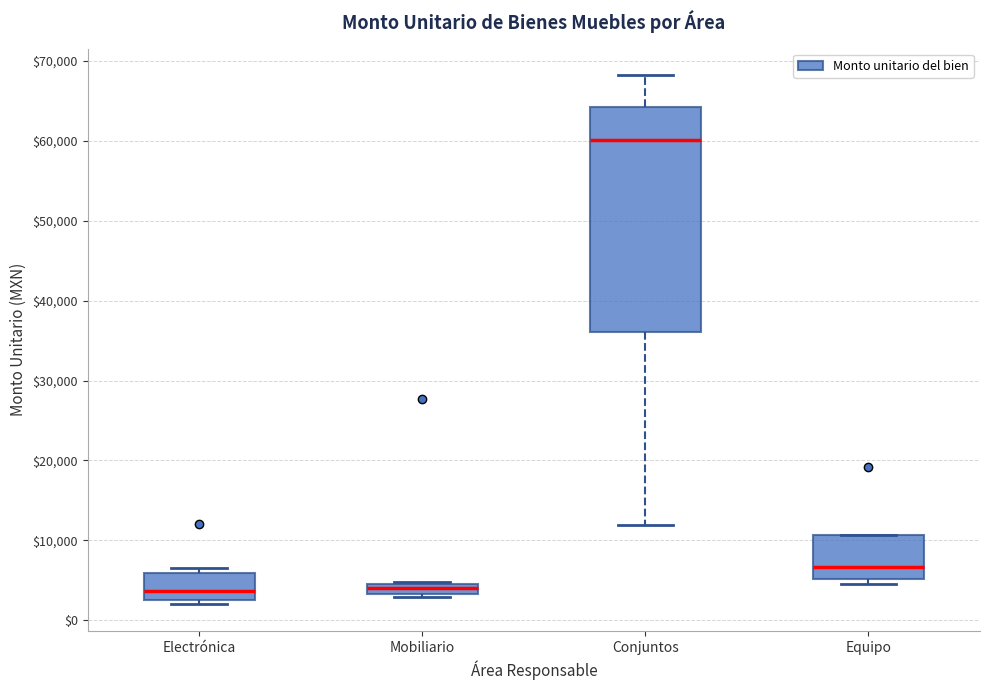

Where is the lower edge of the box for Mobiliario on the y-axis? The values are not printed on the chart, so give them approximately, as read against the axis.

3000